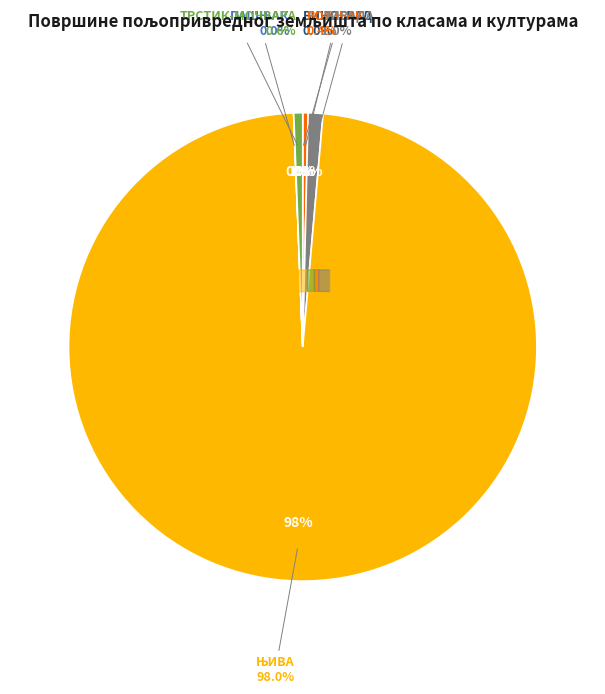

Rank the categories by value from highest to lowest.

ЊИВА, ЛИВАДА, ТРСТИК-МОЧВАРА, ВОЋЊАК, ВИНОГРАД, ПАШЊАК